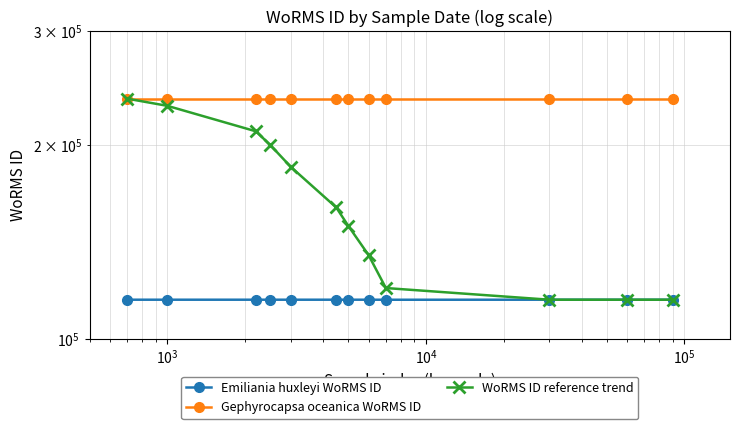

How many lines are shown in the chart?

3